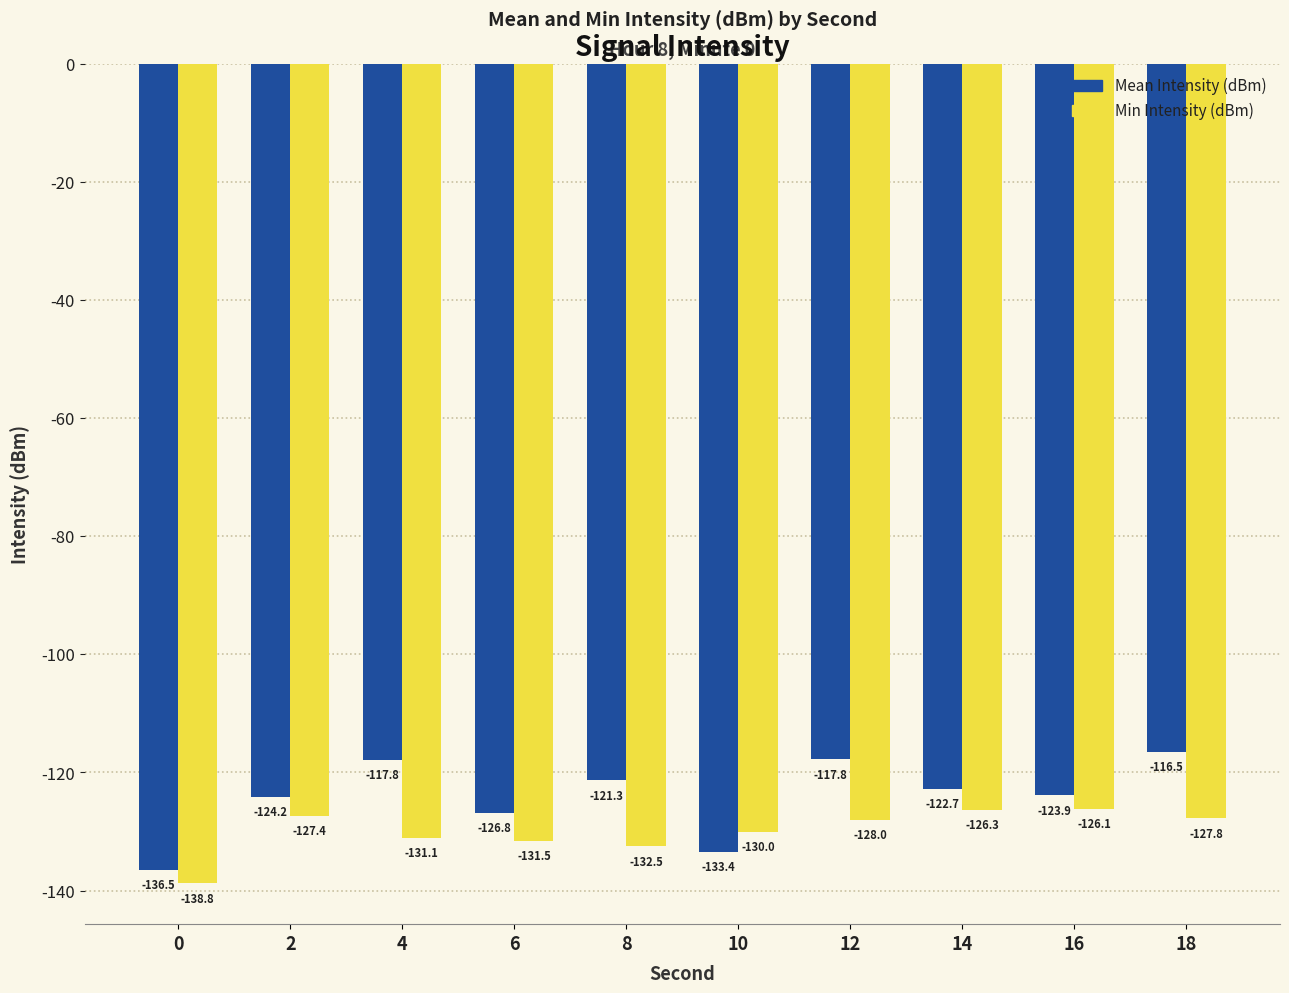

Is the value of Min Intensity (dBm) at 2 greater than the value of Mean Intensity (dBm) at 8?

No